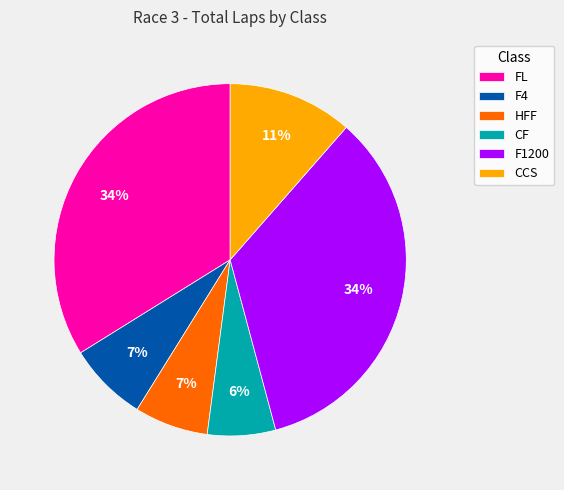

What percentage is the F1200 slice, to the nearest percent?

34%